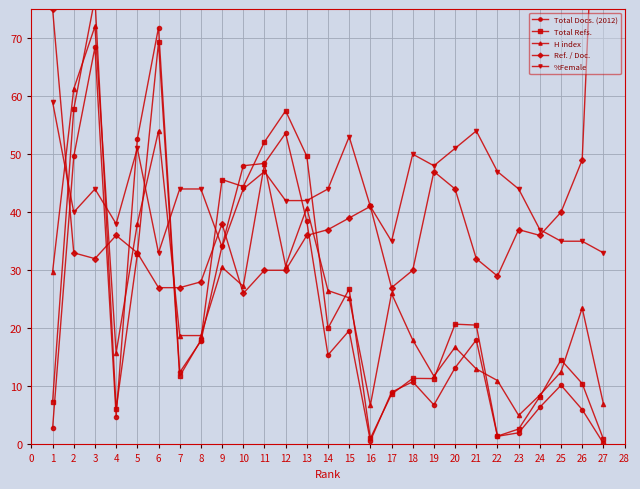

In H index, how many points are higher than both neighbors (excluding endpoints)?

8